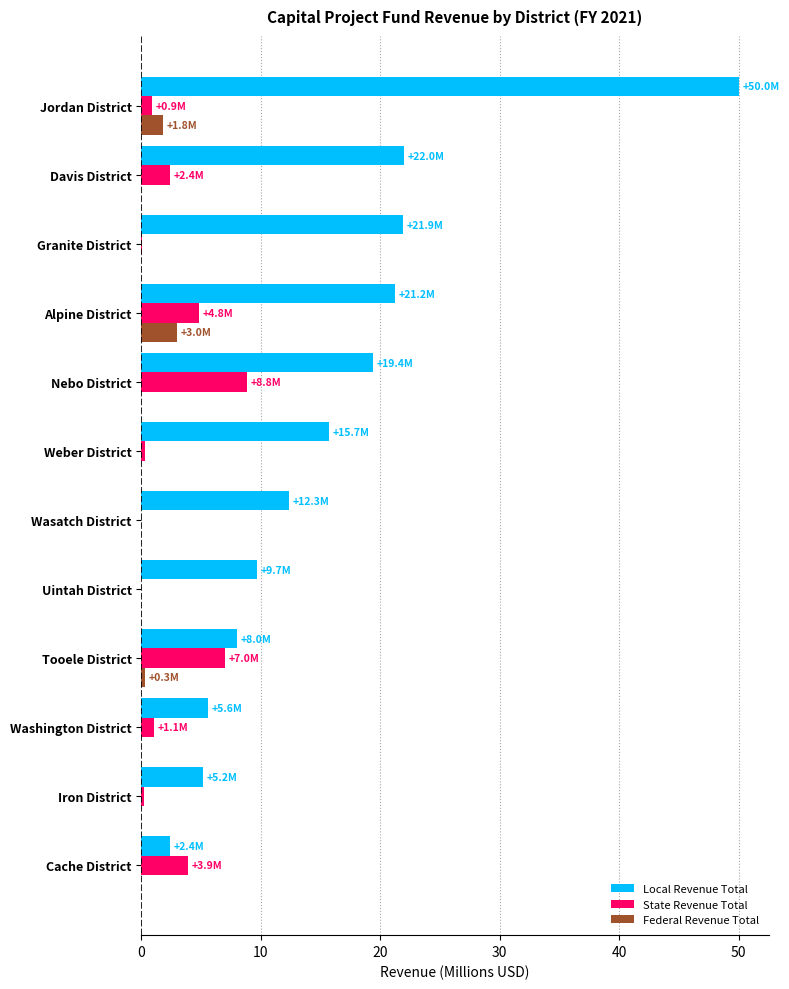

Which series has the largest total across all categories?

Local Revenue Total